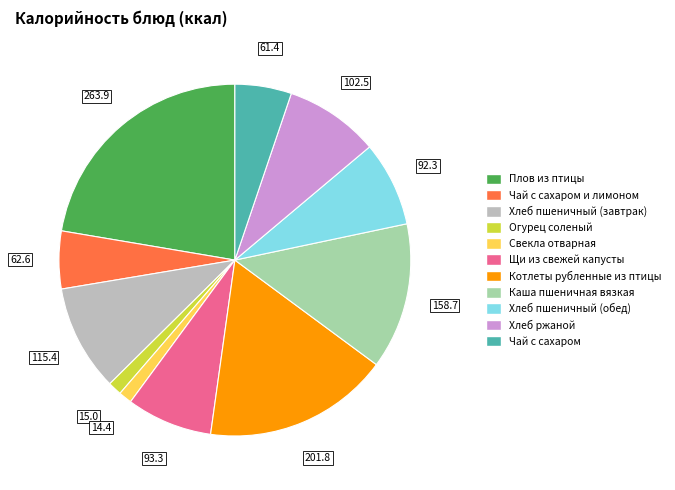

Is there a majority slice in this chart?

No